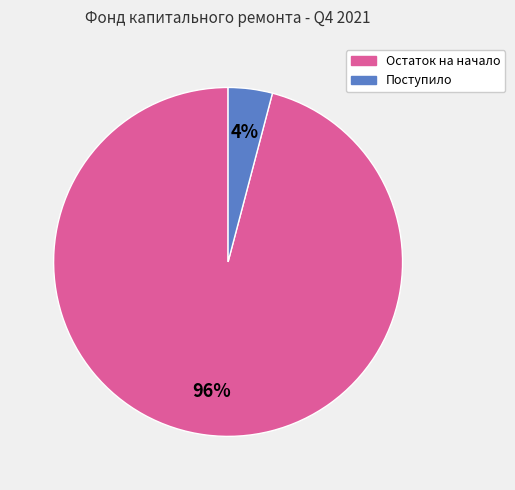

Is there a majority slice in this chart?

Yes